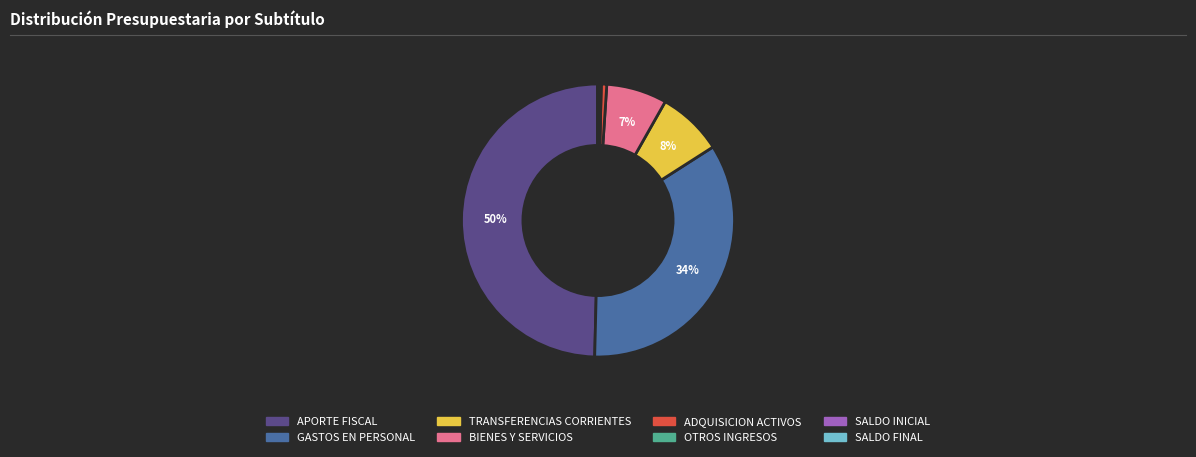

Is it true that OTROS INGRESOS is 0% of the pie?

True